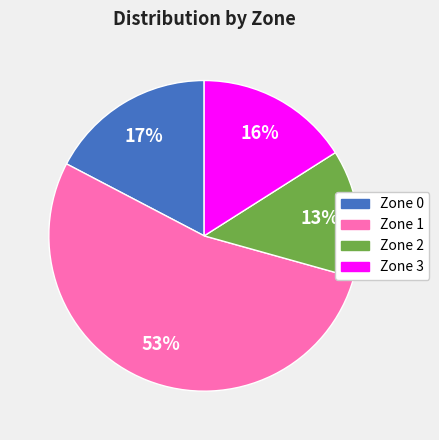

To the nearest percent, what is the difference between the Zone 1 and Zone 0 slice percentages?

36%